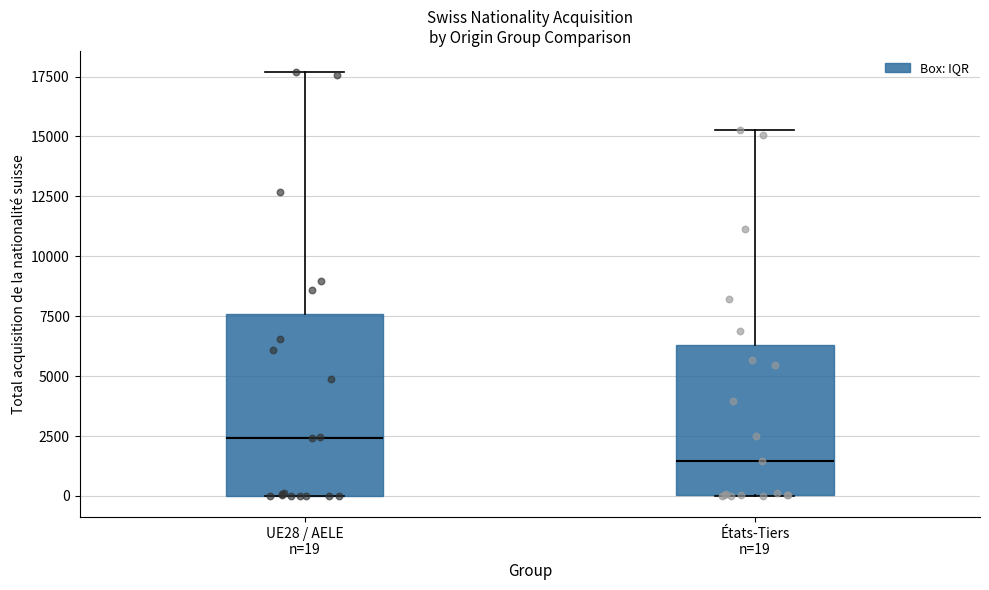

Reading left to right, transcribe this box plot: for each box, give where its median line is, the range the box spans, and where its two whiskers end, as read against the y-axis. The values are not printed on the chart, so give them approximately, as read against the axis.

UE28 / AELE n=19: median 2500, box 0 to 7500, whiskers 0 to 17500
États-Tiers n=19: median 1500, box 0 to 6500, whiskers 0 to 15500